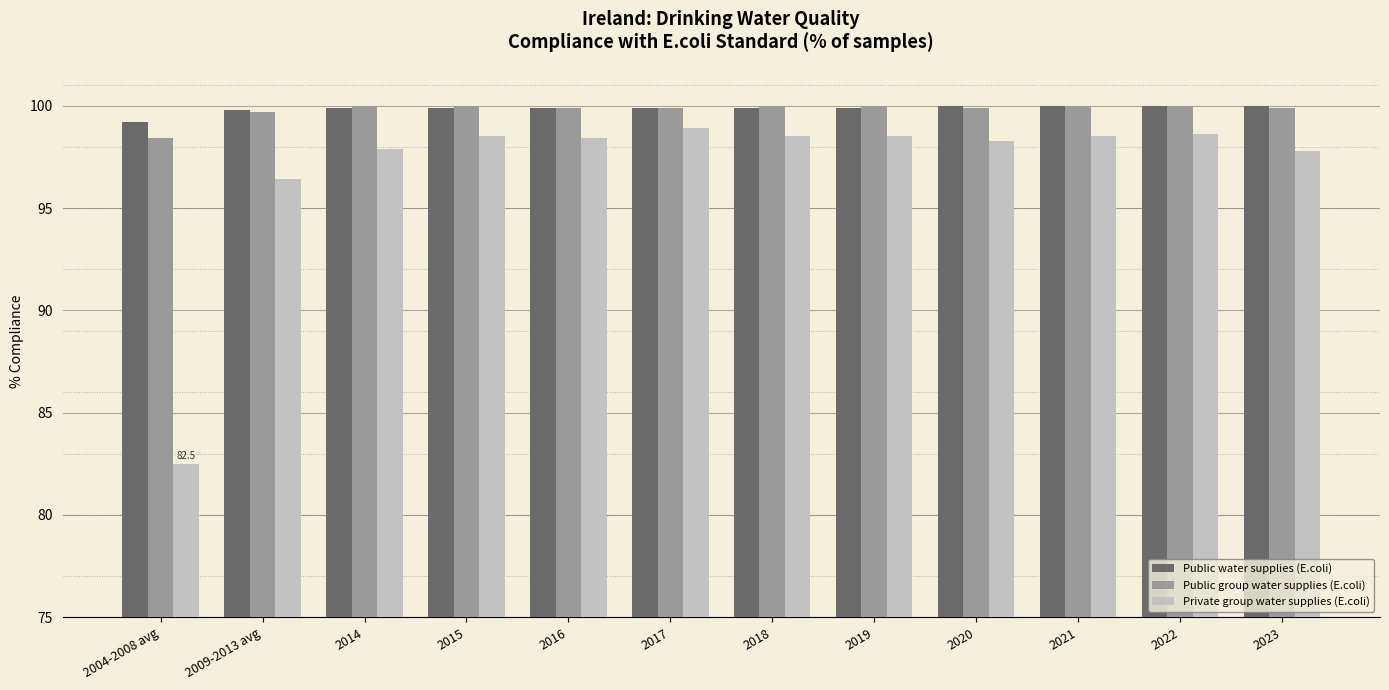

Is the value of Private group water supplies (E.coli) at 2019 greater than the value of Public water supplies (E.coli) at 2019?

No